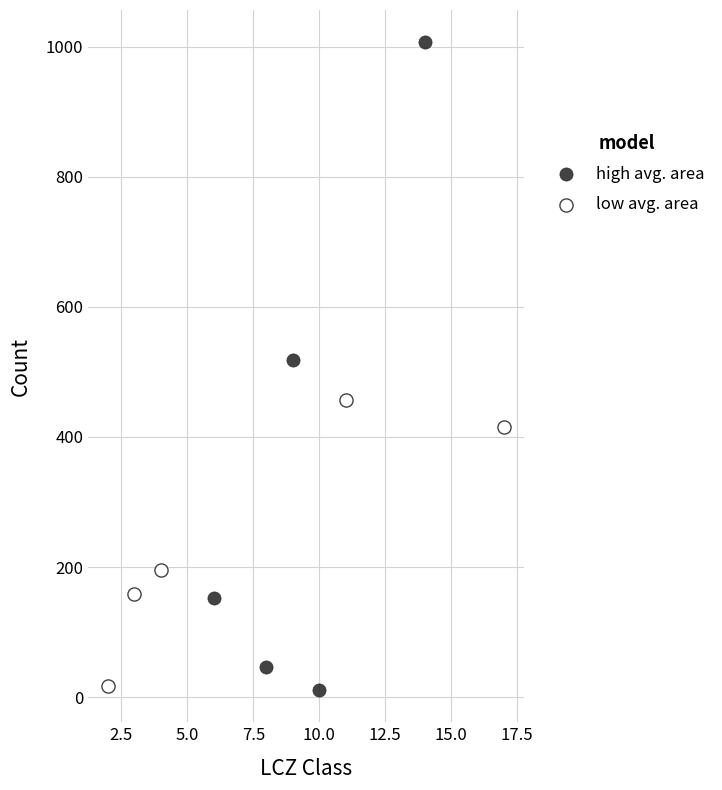

Which series has the largest Y range (max minus min)?

high avg. area